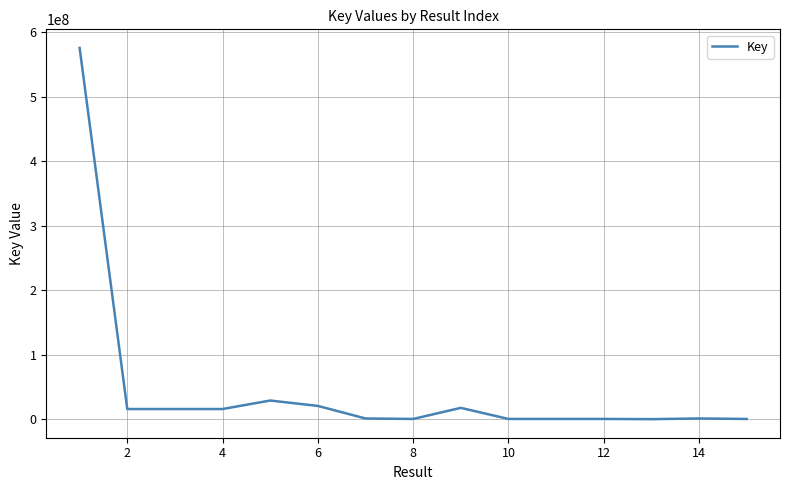

What is the average value?

46229990